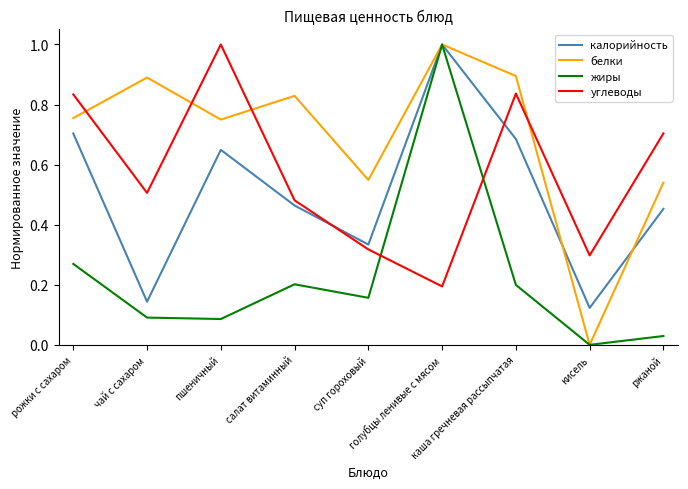

Which series ends up on top after the final intersection of углеводы and калорийность?

углеводы